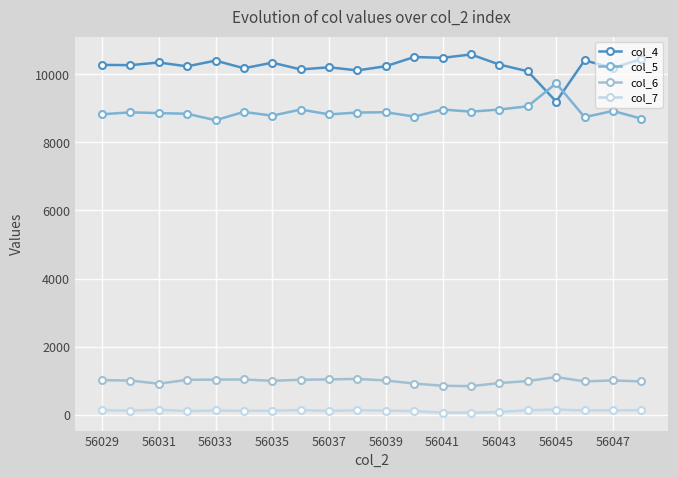

True or false: col_6 and col_7 cross at least once.

False